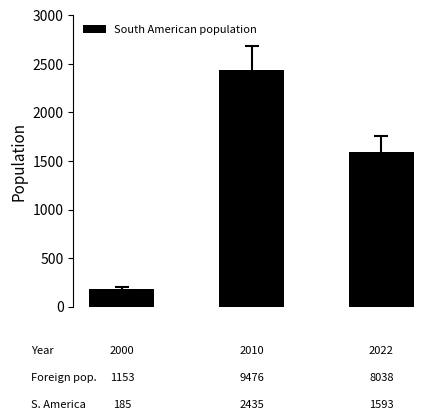

Reading left to right, list all the values displayed in this chart.

0=185	1=2435	2=1593